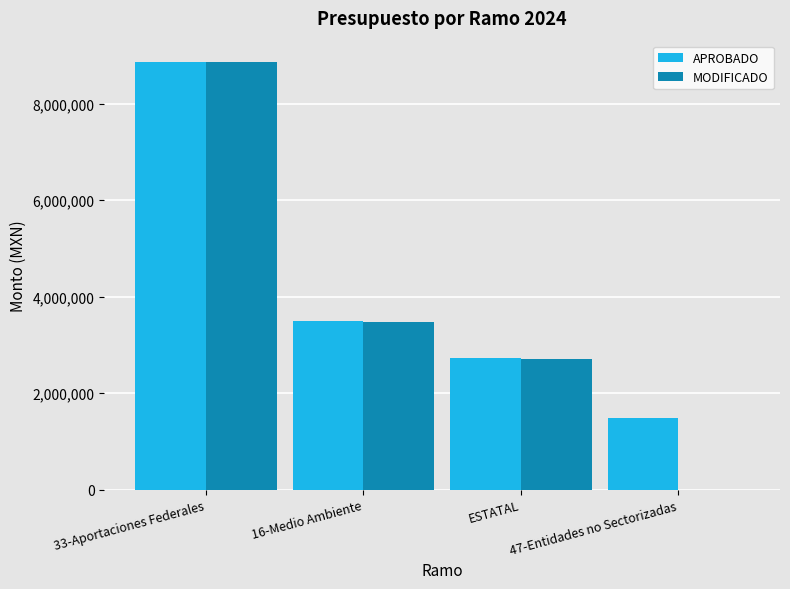

What is the spread (max minus min) of values at 47-Entidades no Sectorizadas?

1484639.6